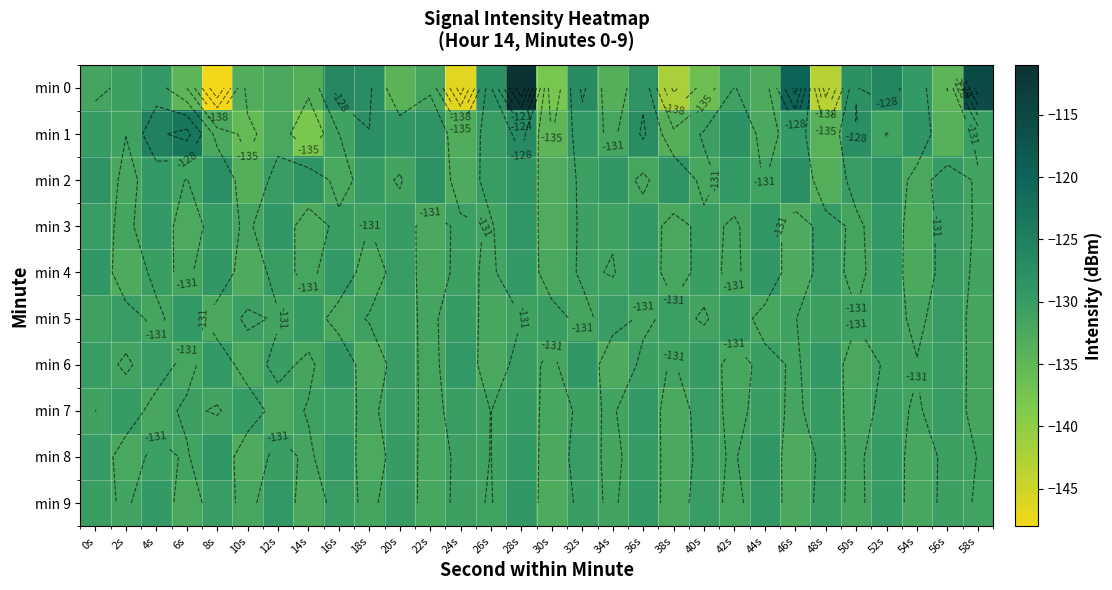

True or false: min 7 has a value of -130.8 at 6s.

True